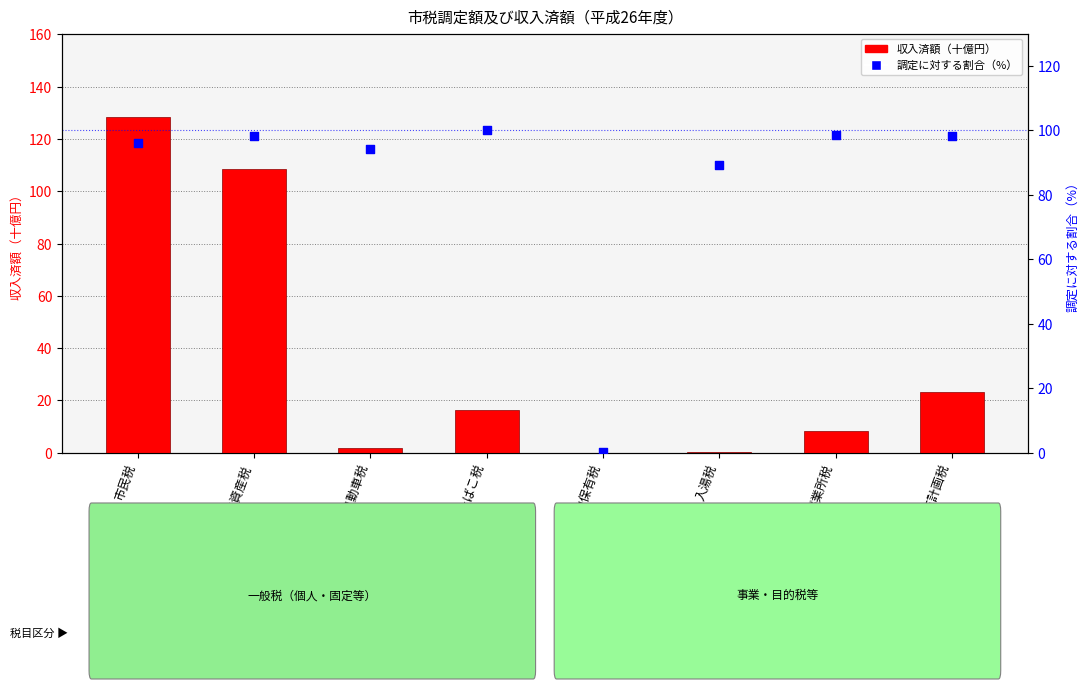

Which series contains the lowest Y value?

収入済額（十億円）